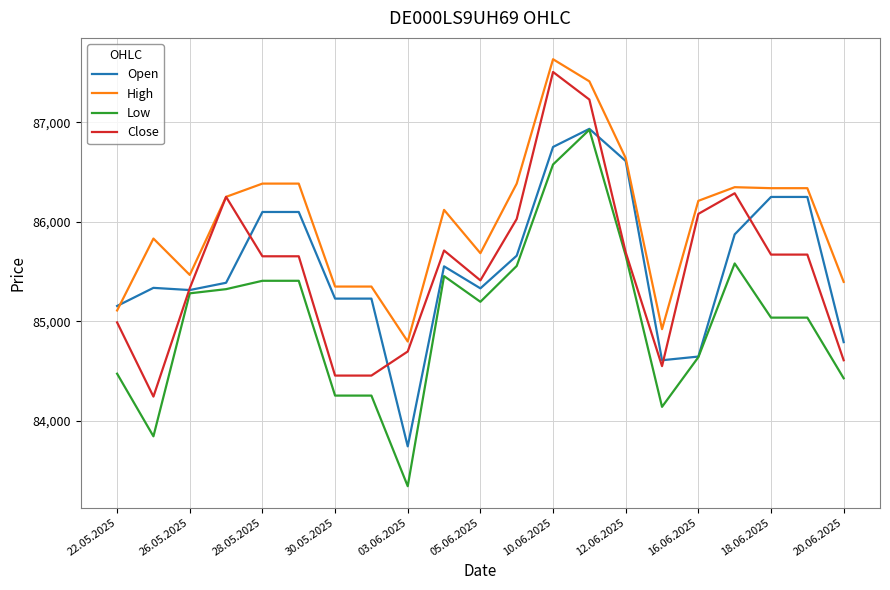

True or false: Low and High intersect in this chart.

False